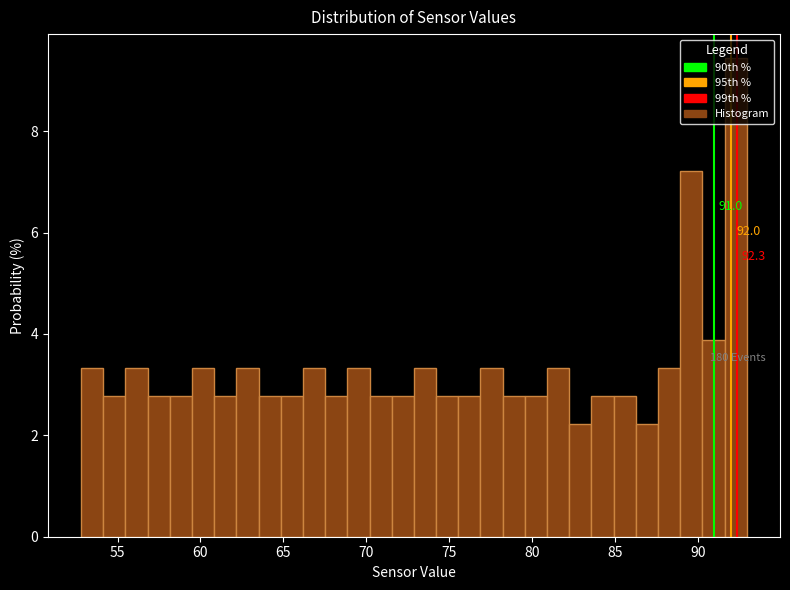

Around what value on the x-axis is the tallest bar? Give the approximate position of its centre, as read against the axis.

92.5